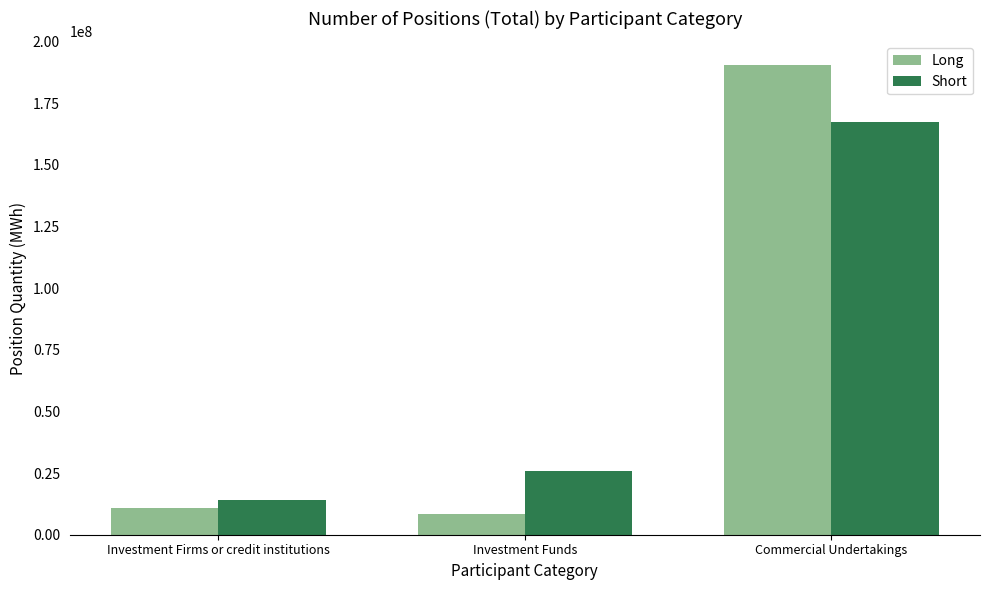

Count the number of categories in the chart.

3